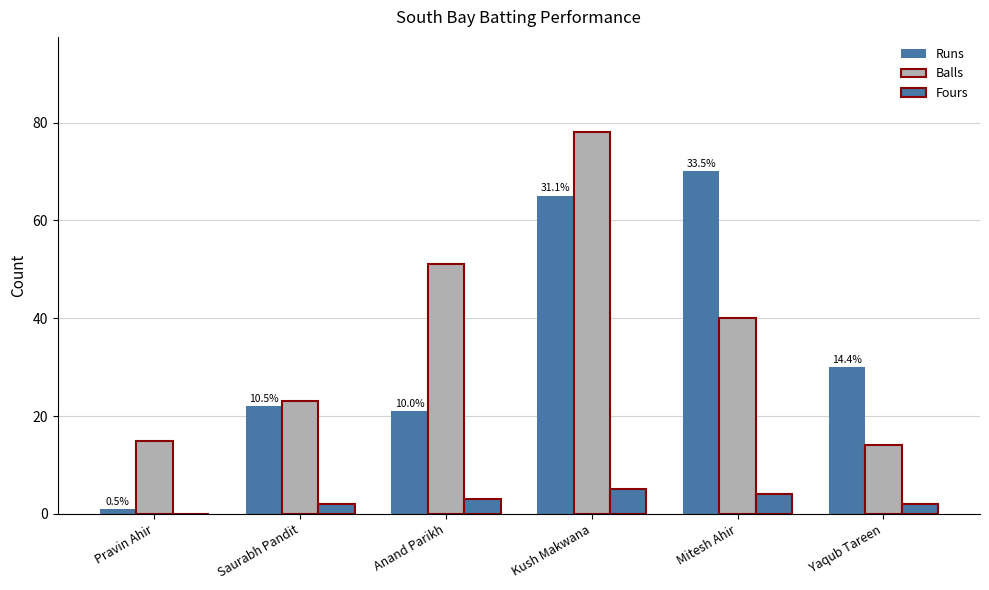

Between Kush Makwana and Yaqub Tareen, which series saw the biggest shift?

Balls